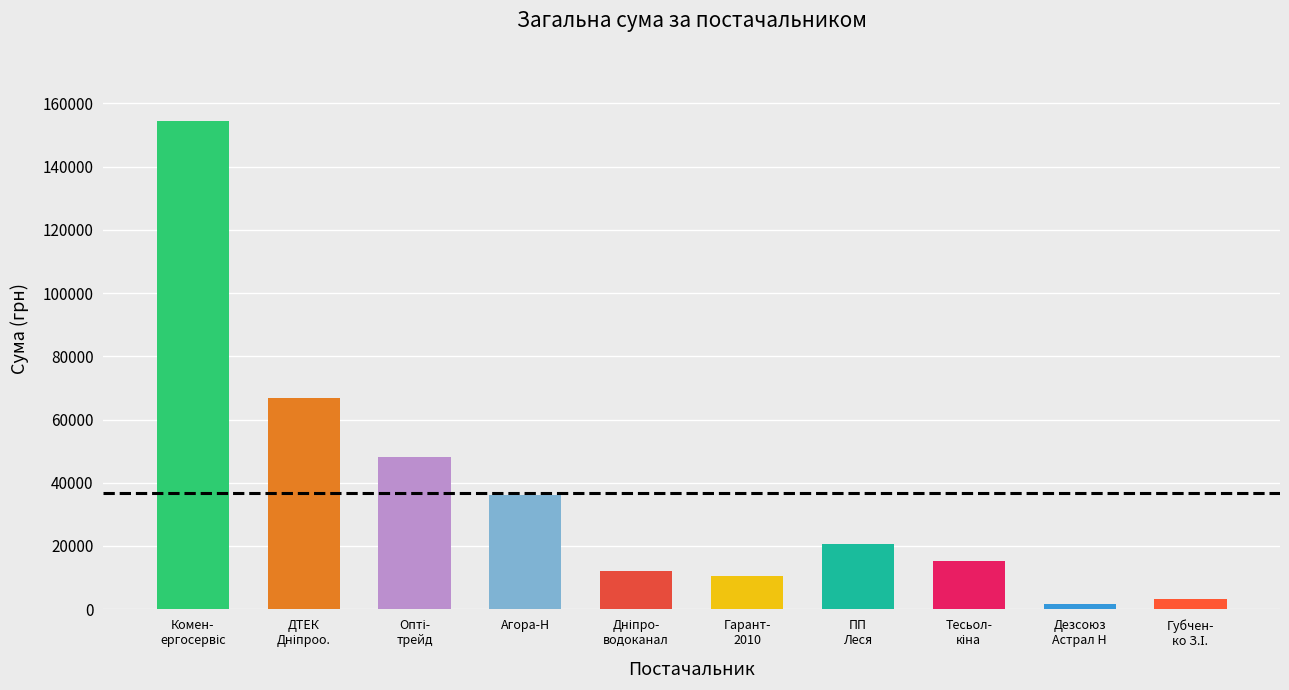

How many values are below 20629?

5